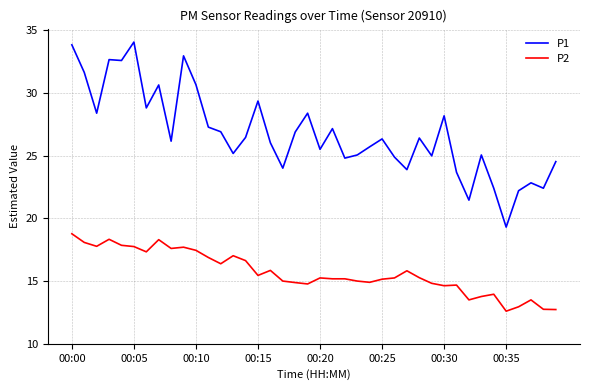

True or false: P2 and P1 cross at least once.

False